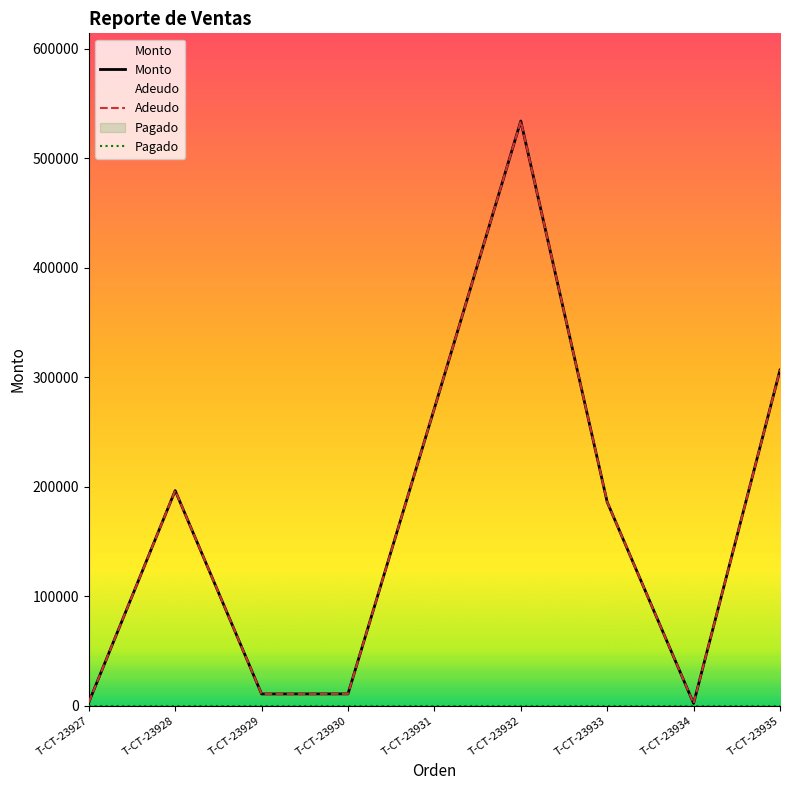

At which category does the chart reach its peak across all series?

T-CT-23932